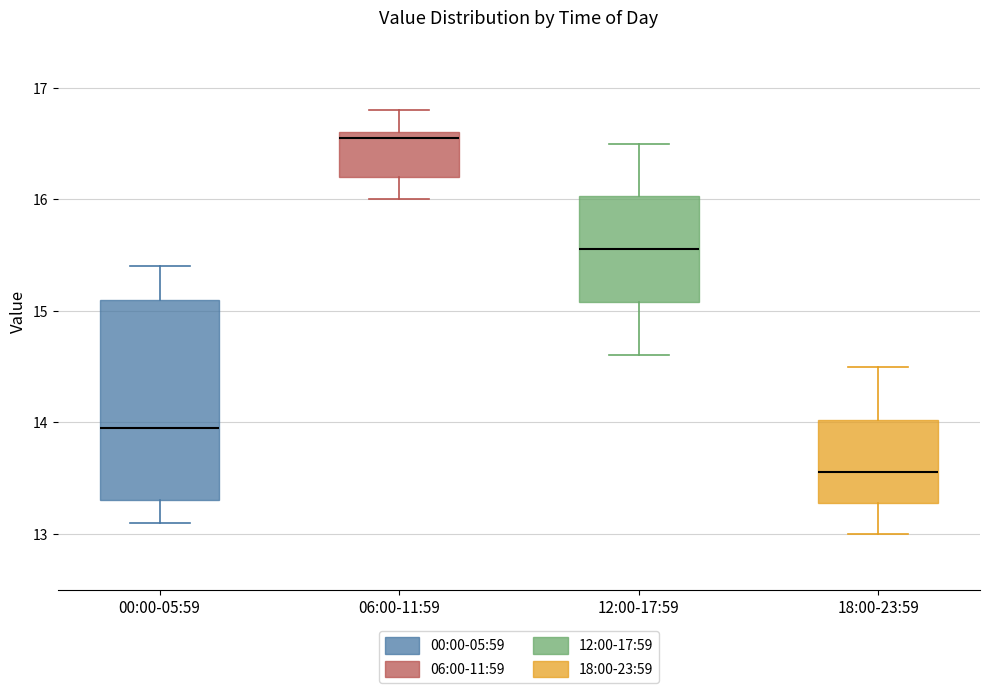

Where is the lower edge of the box for 00:00-05:59 on the y-axis? The values are not printed on the chart, so give them approximately, as read against the axis.

13.3